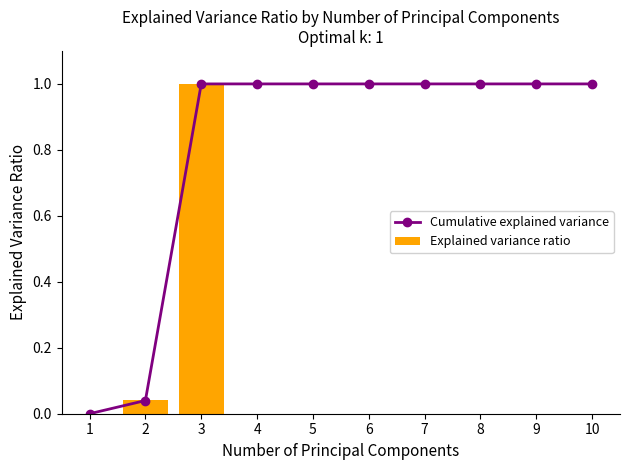

At 3, list the series in order from largest to smallest.

Cumulative explained variance, Explained variance ratio